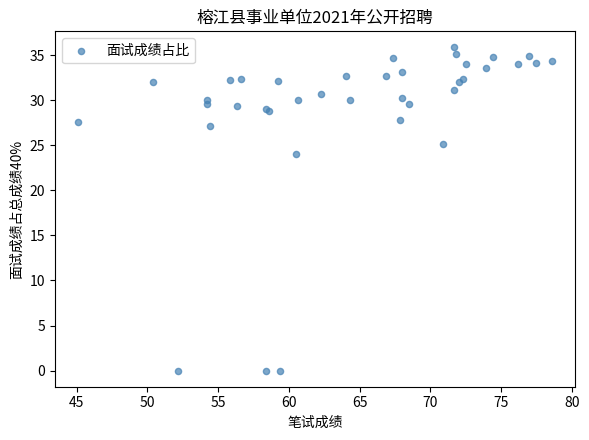

What Y value in the scatter plot is closest to 17?

24.0